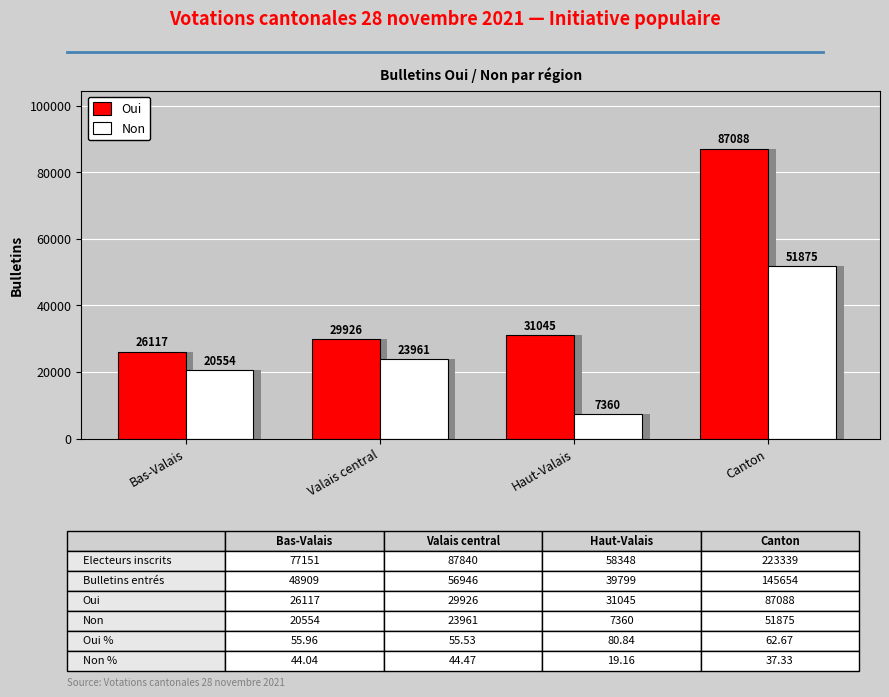

The value of Non at Canton is 51875. True or false?

True